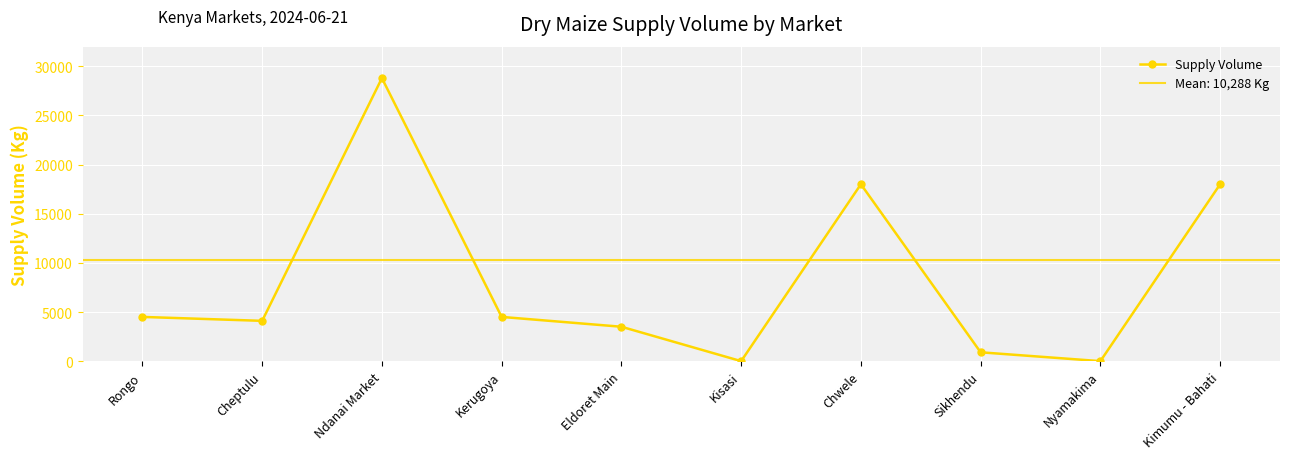

What is the change in value from Eldoret Main to Sikhendu?

-2600